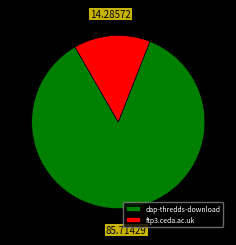

Rank the categories by value from lowest to highest.

ftp3.ceda.ac.uk, dap-thredds-download